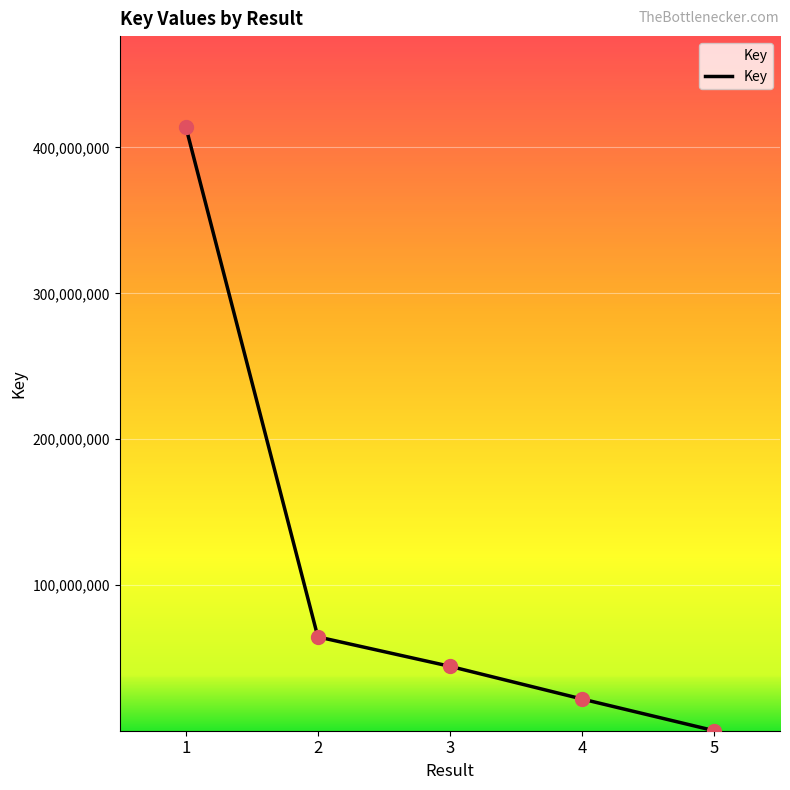

What is the change in value from 2 to 4?

-42552261